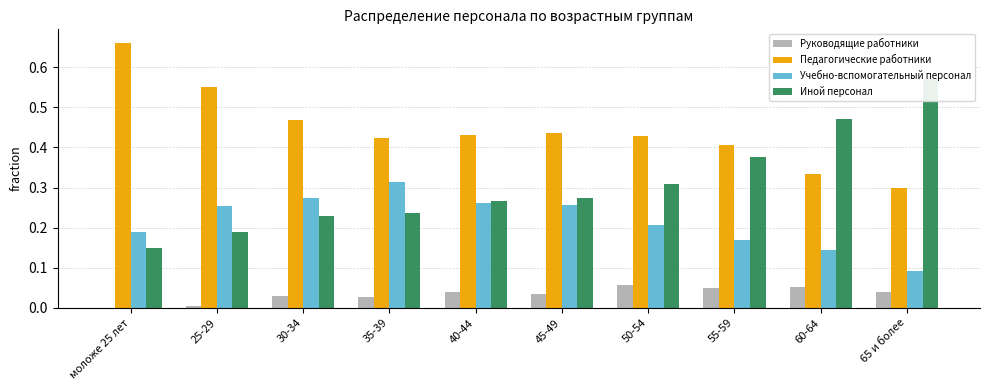

What is the label of the 4th bar from the left?

35-39